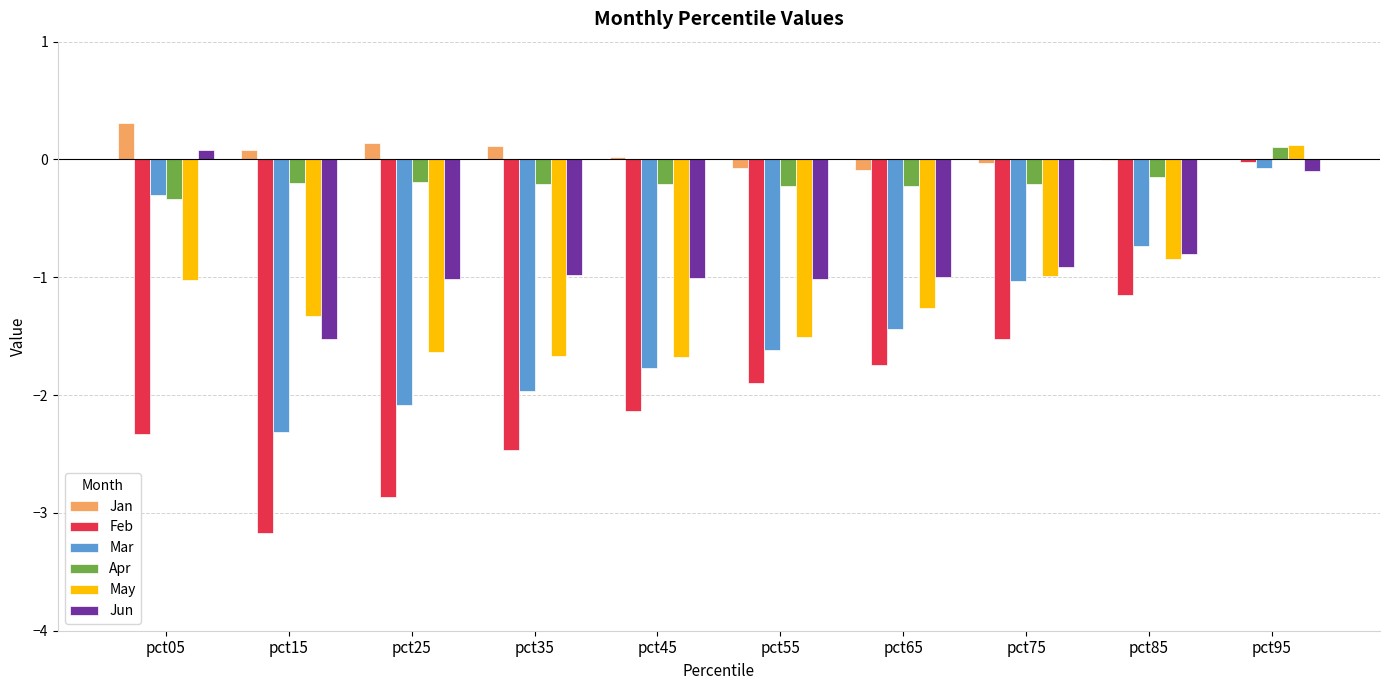

The Apr series shows -0.2 at pct55. True or false?

True